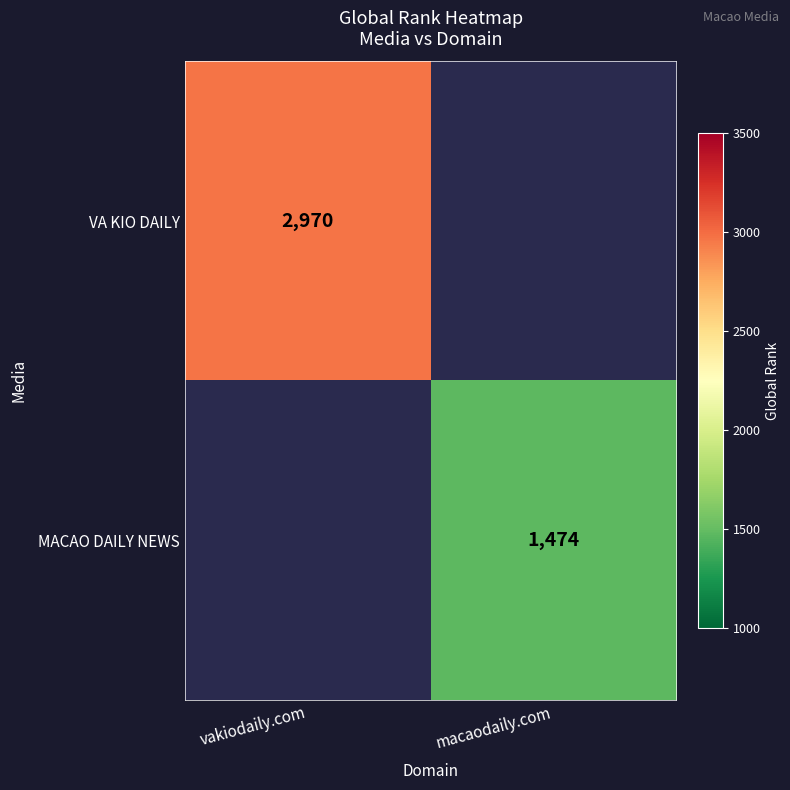

Count the number of categories in the chart.

2